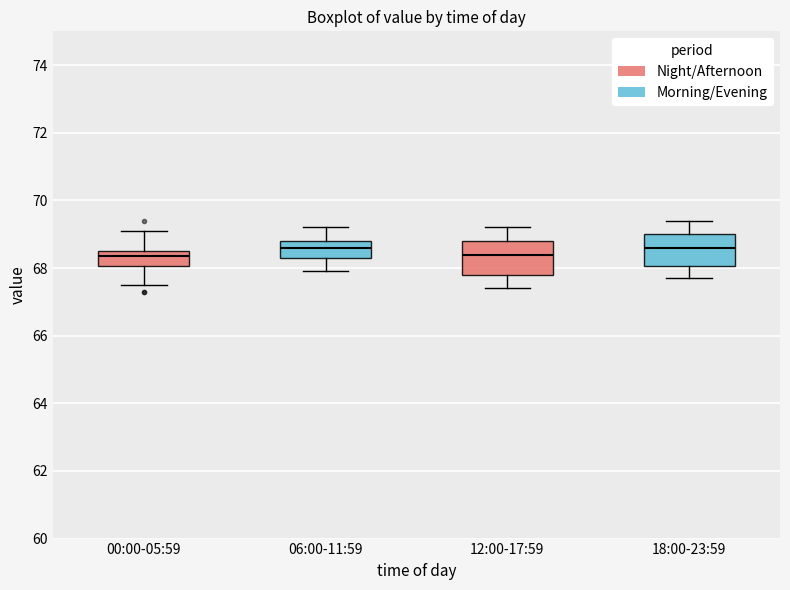

Reading left to right, read every box against the y-axis: the position of its median line, the range the box covers, and the ends of its whiskers. The values are not printed on the chart, so give them approximately, as read against the axis.

00:00-05:59: median 68.4, box 68.0 to 68.6, whiskers 67.6 to 69.2
06:00-11:59: median 68.6, box 68.4 to 68.8, whiskers 68.0 to 69.2
12:00-17:59: median 68.4, box 67.8 to 68.8, whiskers 67.4 to 69.2
18:00-23:59: median 68.6, box 68.0 to 69.0, whiskers 67.8 to 69.4